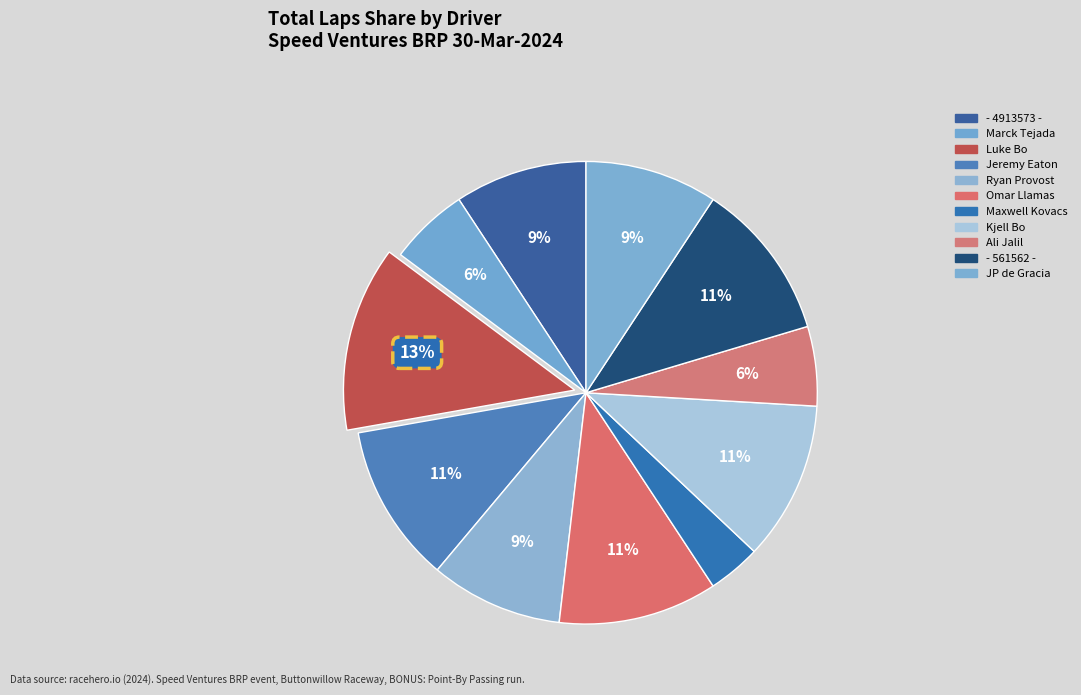

How many slices are in this pie chart?

11